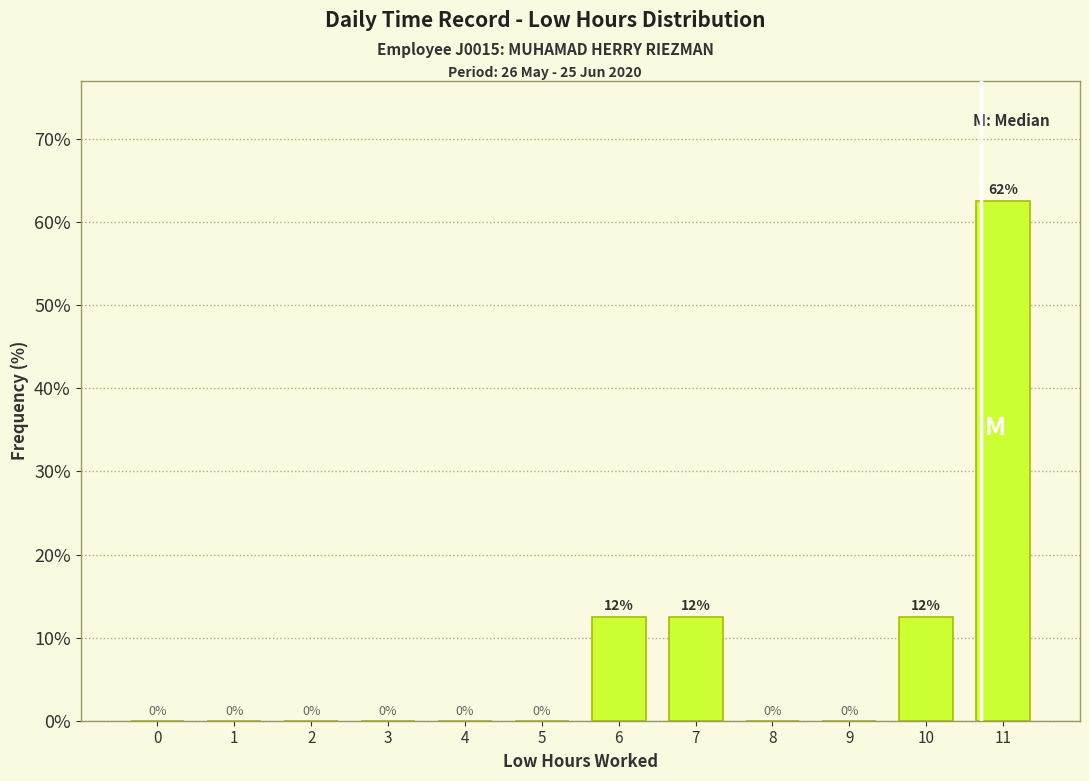

What value does the data have at 6?

12.5